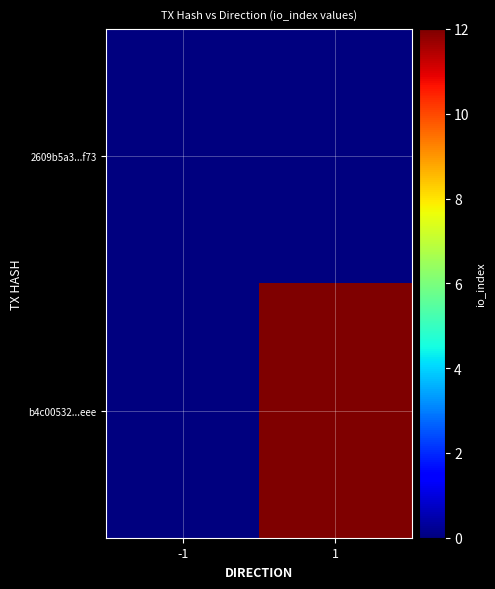

Which series changed the most between -1 and 1?

b4c00532...eee